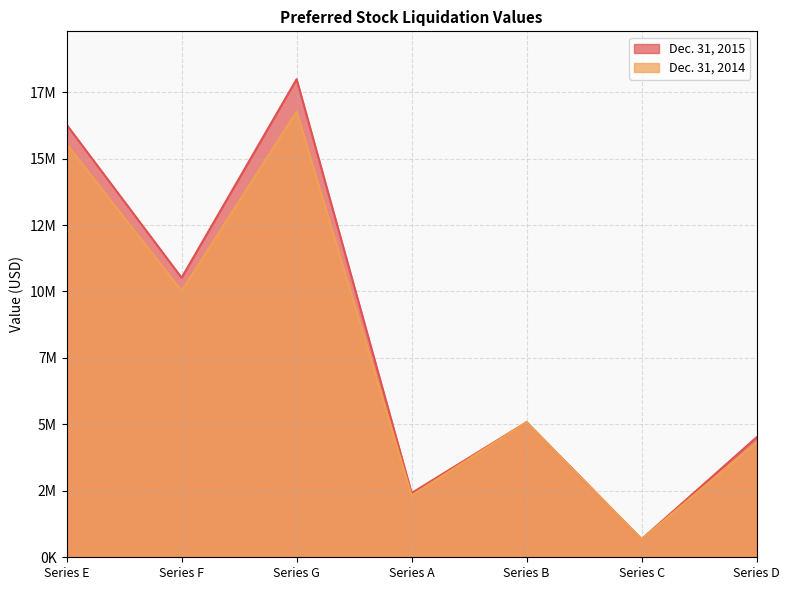

True or false: Dec. 31, 2015 and Dec. 31, 2014 intersect in this chart.

False